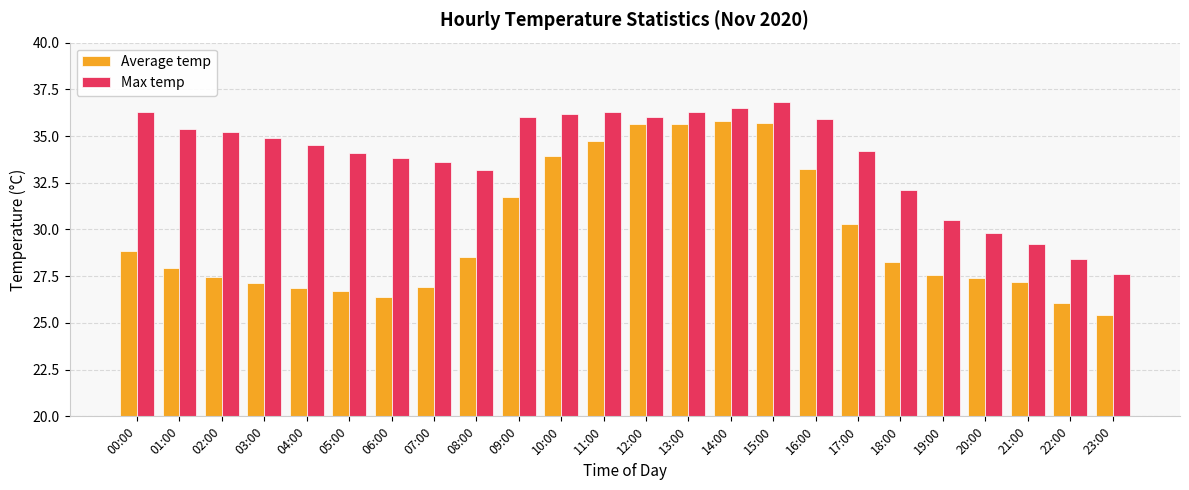

What is the smallest value displayed?

25.4